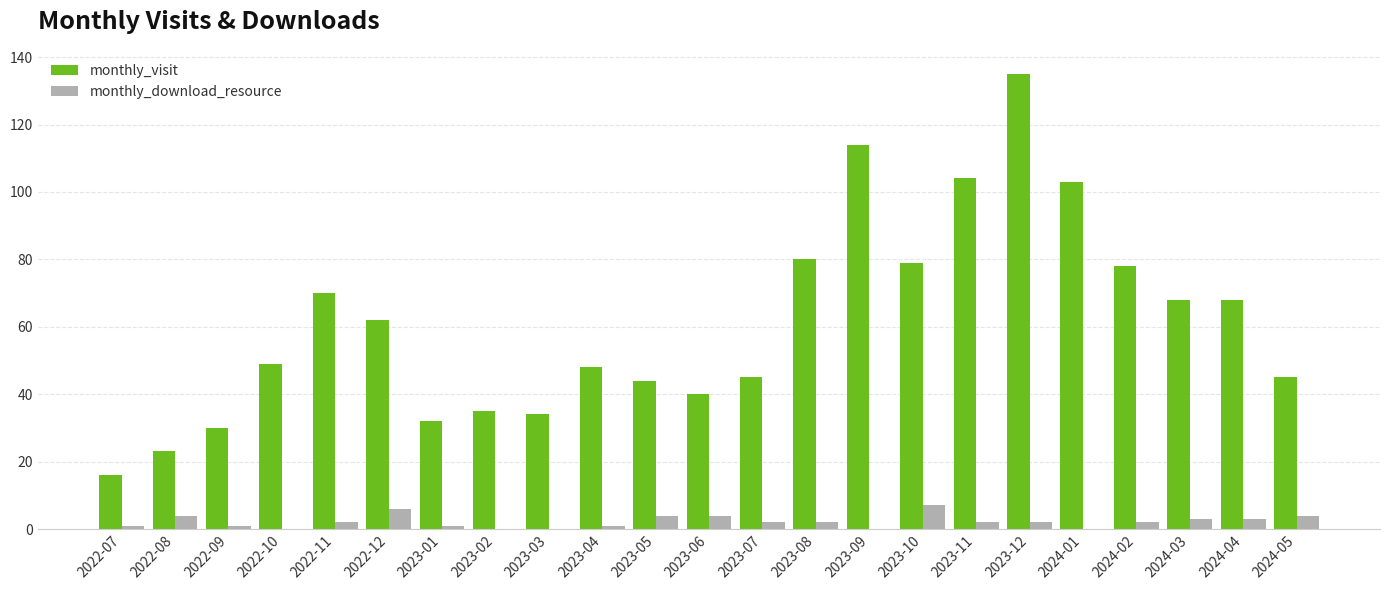

Reading left to right, what are all the values shown in this chart?

monthly_visit: 16	23	30	49	70	62	32	35	34	48	44	40	45	80	114	79	104	135	103	78	68	68	45
monthly_download_resource: 1	4	1	0	2	6	1	0	0	1	4	4	2	2	0	7	2	2	0	2	3	3	4